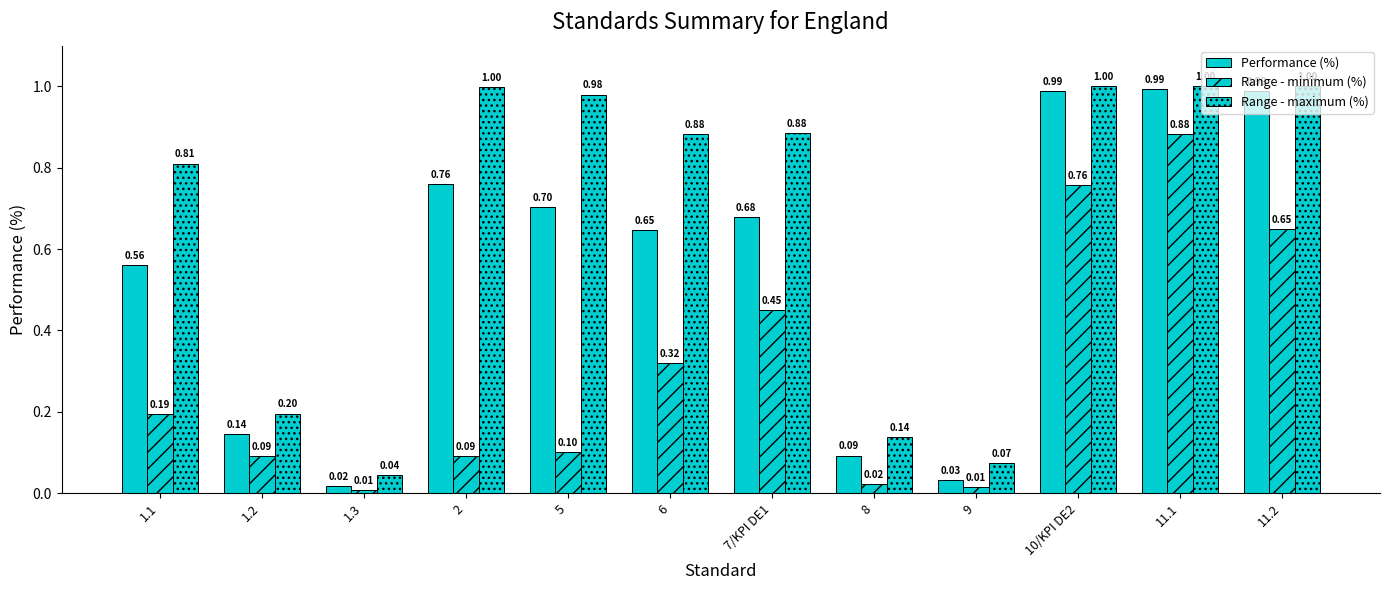

The value of Performance (%) at 2 is 0.2. True or false?

False